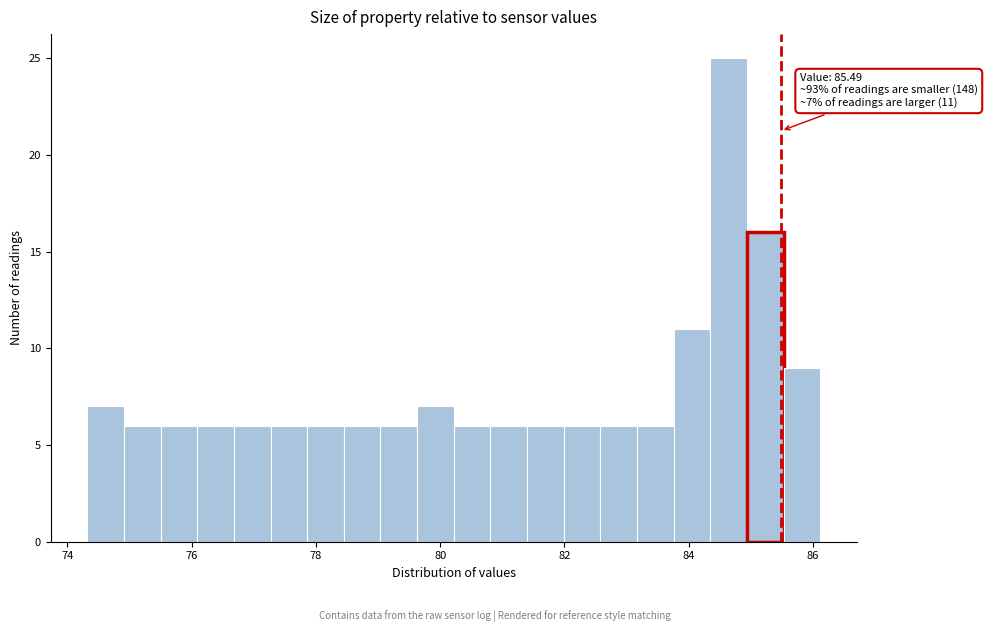

Around what value on the x-axis is the tallest bar? Give the approximate position of its centre, as read against the axis.

84.6